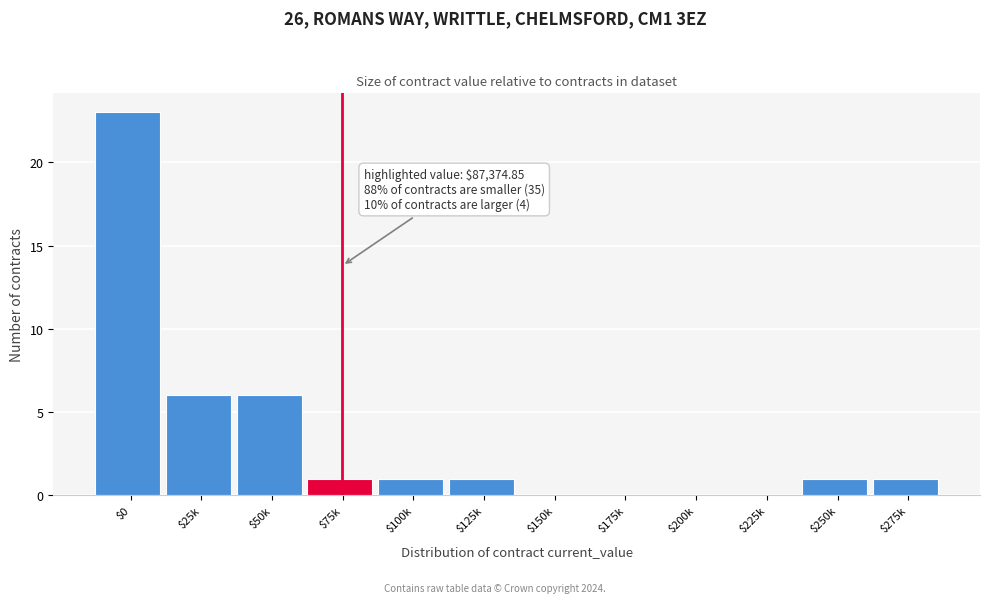

Which category has the highest value across all series?

$0